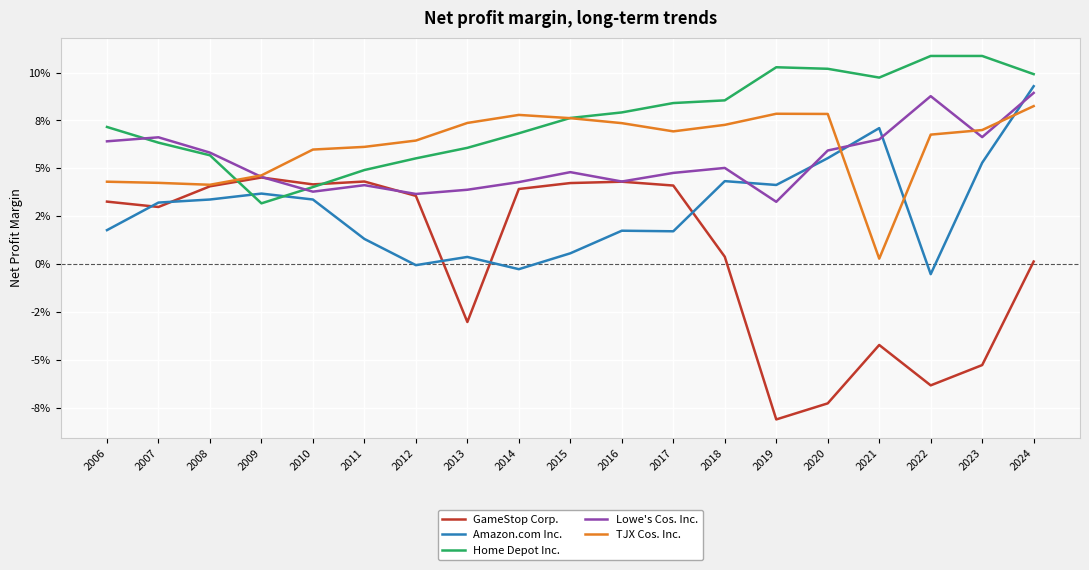

What is the value of the Home Depot Inc. point at the 13th from the left?

0.1